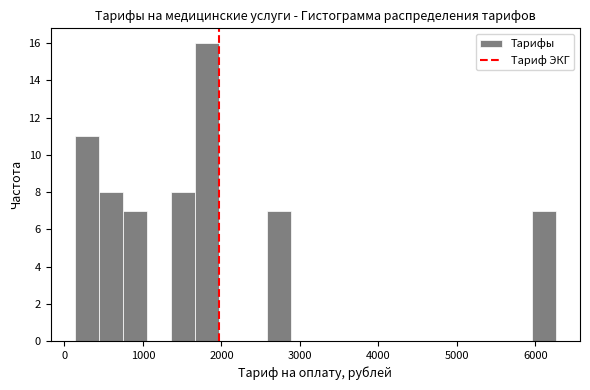

Read against the x-axis, roughly where is the centre of the tallest bar?

1800